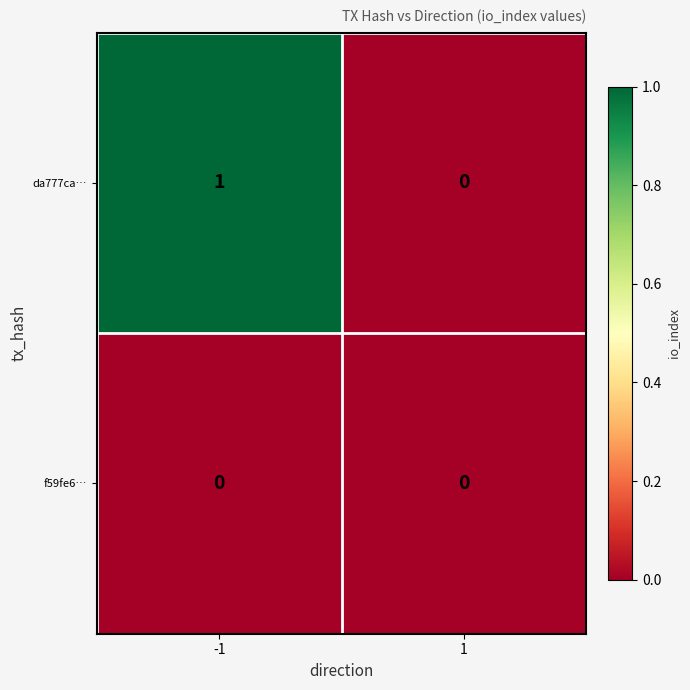

How many data points does each series have?

2